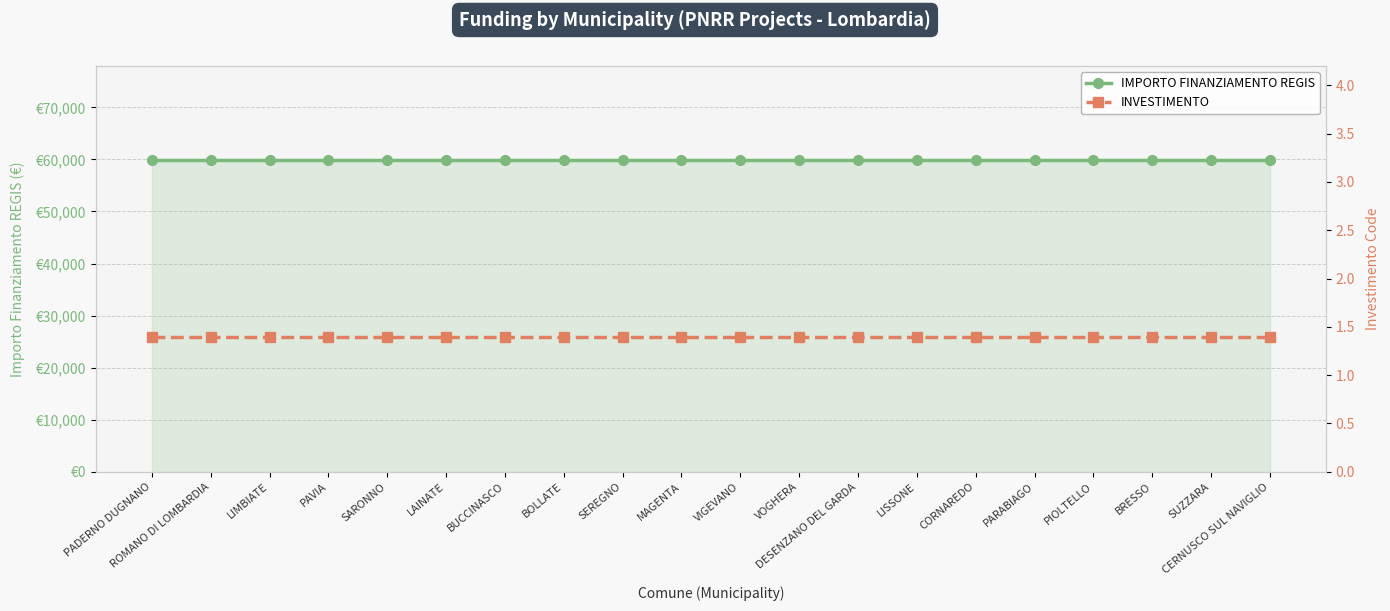

At VOGHERA, list the series in order from smallest to largest.

INVESTIMENTO, IMPORTO FINANZIAMENTO REGIS